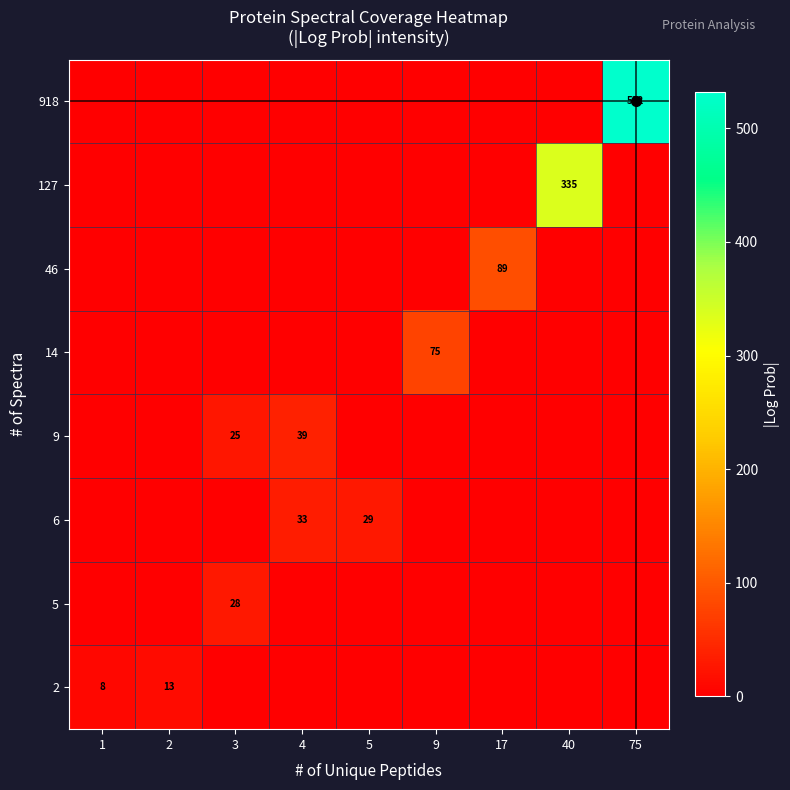

Is it true that 2 equals 13 at 2?

True